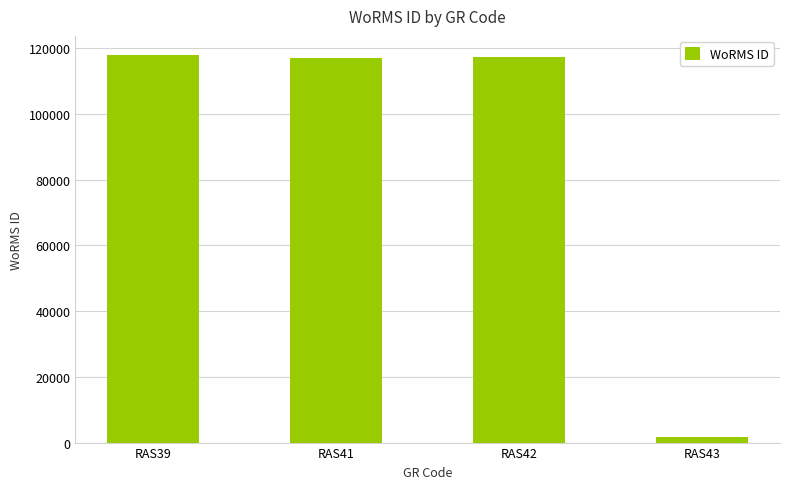

What is the approximate value at RAS41, to the nearest 50?

117200